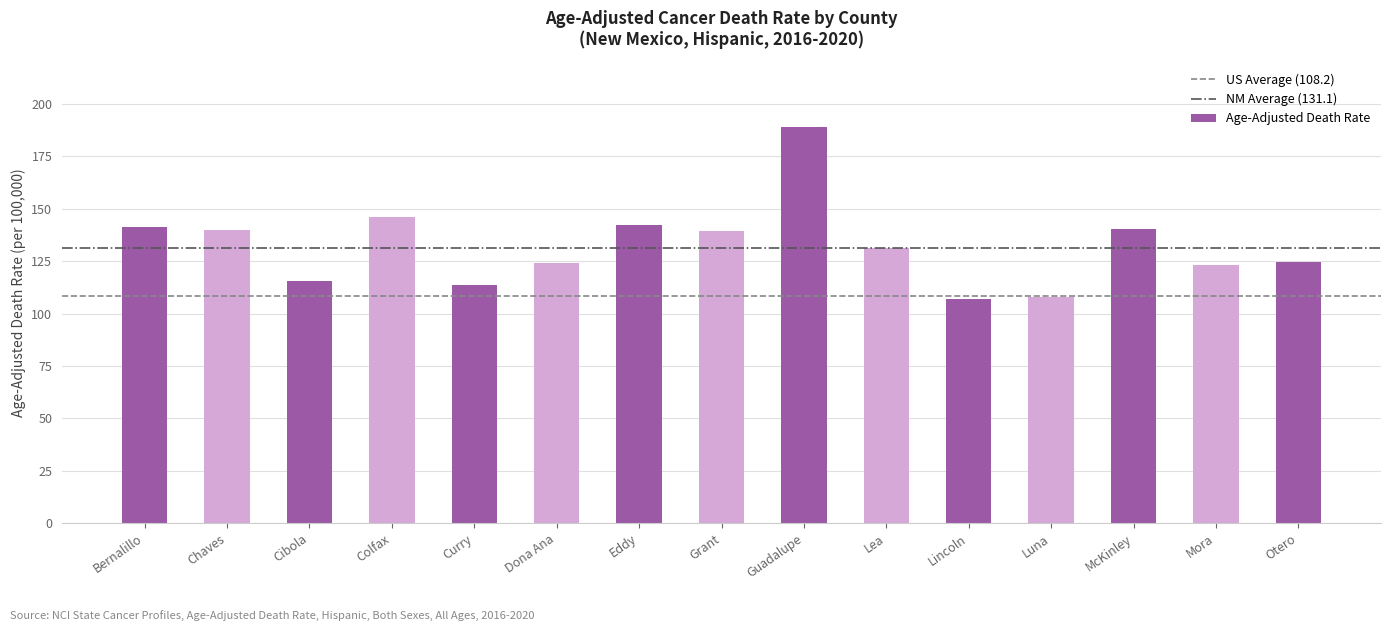

What is the label of the 2nd bar from the right?

Mora